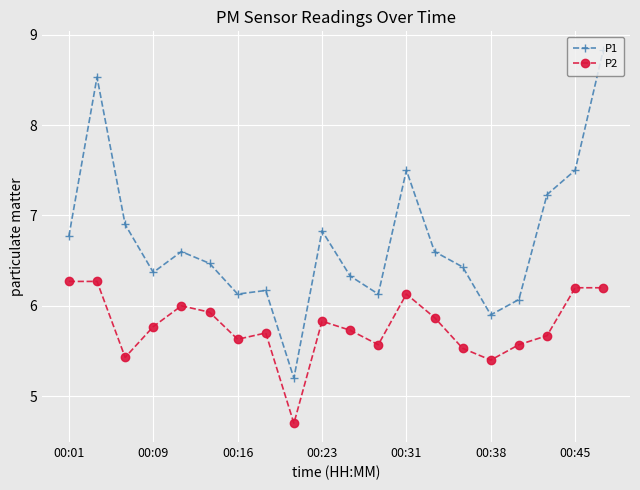

True or false: P2 and P1 cross at least once.

False